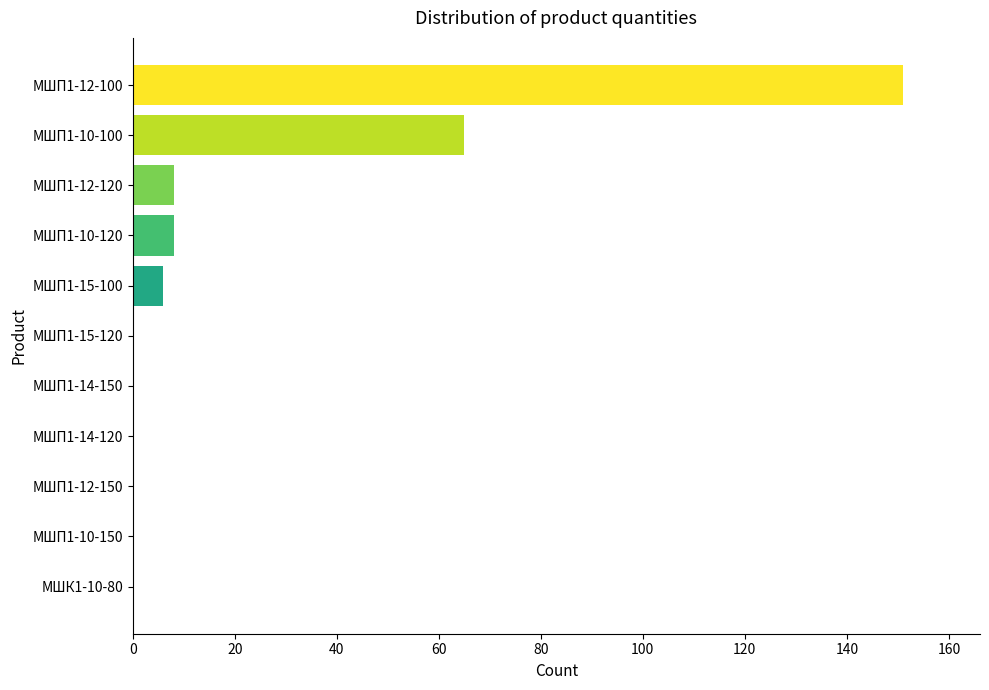

Between МШП1-10-150 and МШП1-12-120, which is larger?

МШП1-12-120